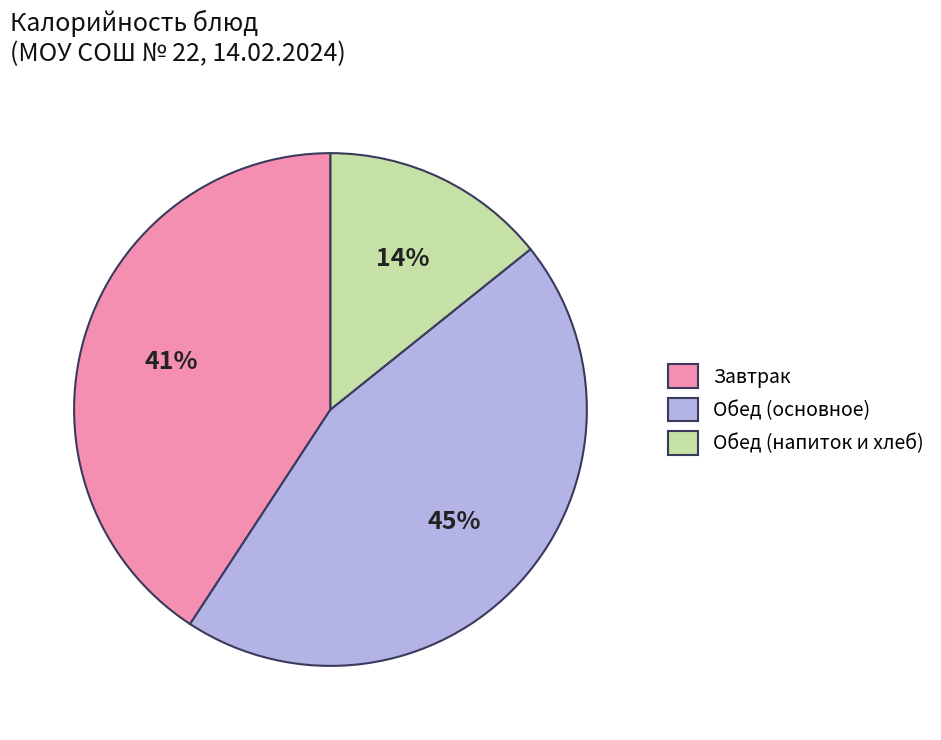

Is it true that Завтрак is 49% of the pie?

False